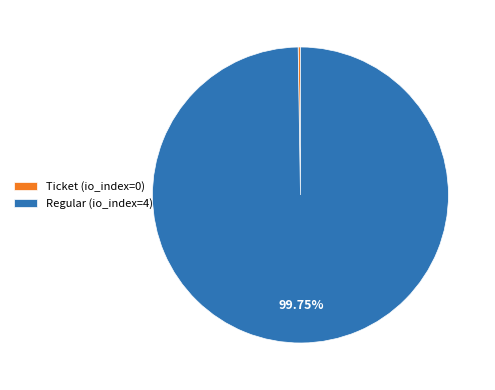

Is there a majority slice in this chart?

Yes